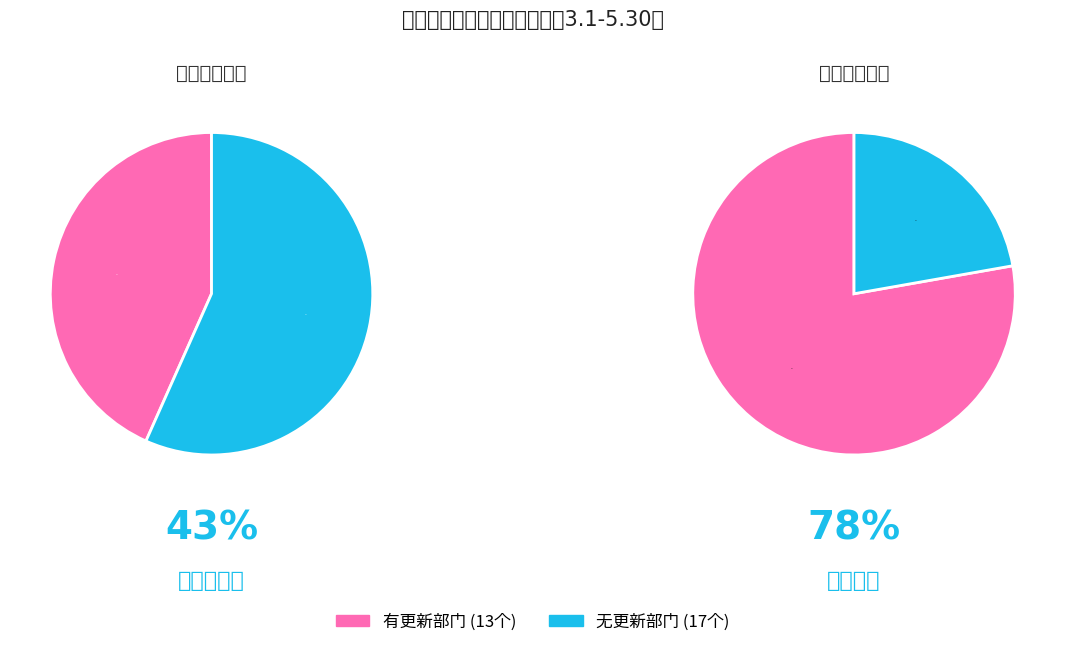

True or false: 统计局 accounts for 0% of the total.

True